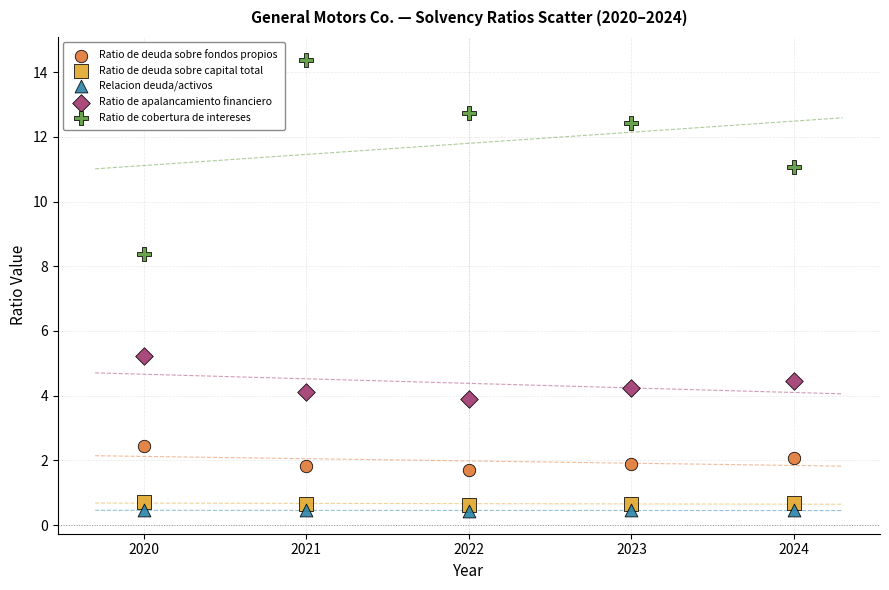

Across all data points, what is the range of X values (max minus min)?

4.0